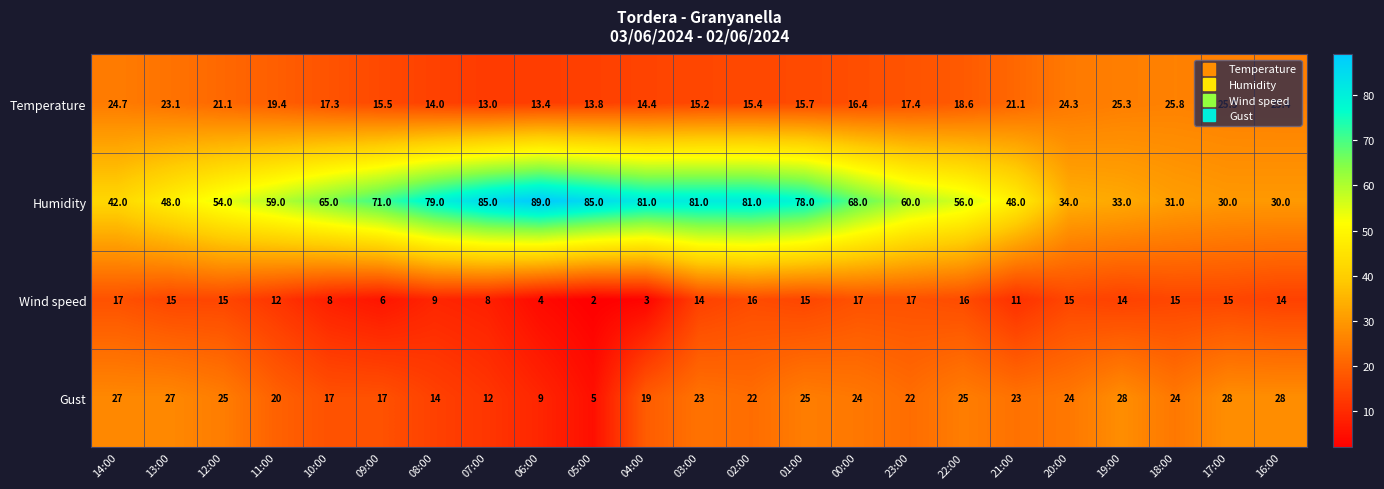

Rank the series by their maximum value, from lowest to highest.

Wind speed, Temperature, Gust, Humidity